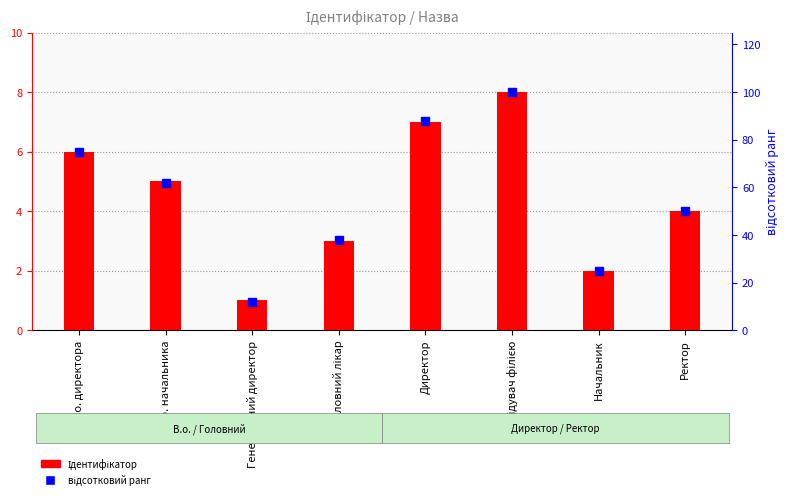

At which category is the sum across all series the highest?

Завідувач філією